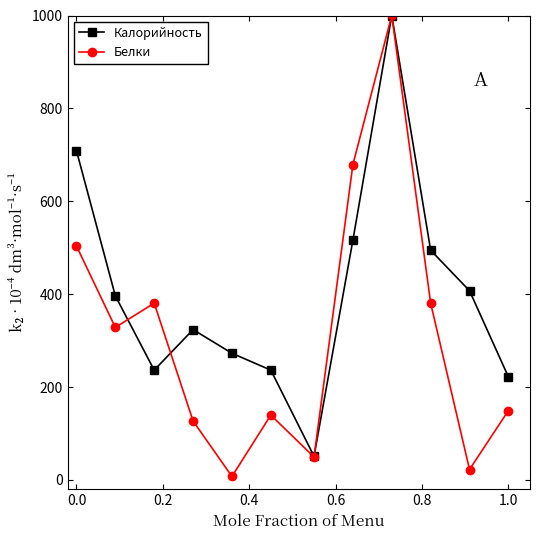

What is the value of the Калорийность point at the 10th from the left?

494.5